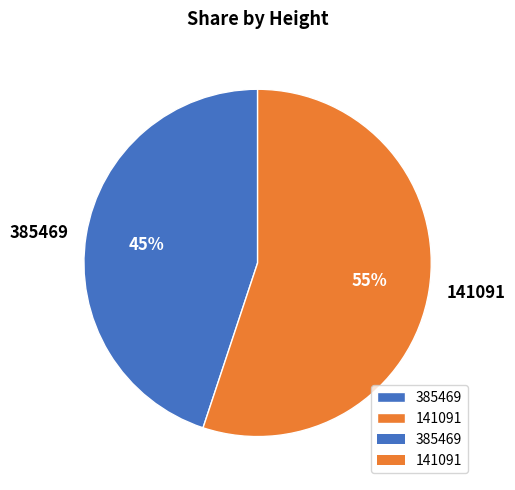

Does 385469 represent more than half of the total?

No